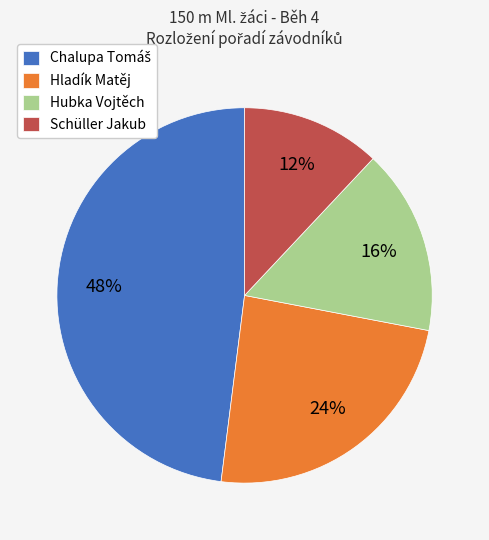

Is it true that Schüller Jakub is 49% of the pie?

False